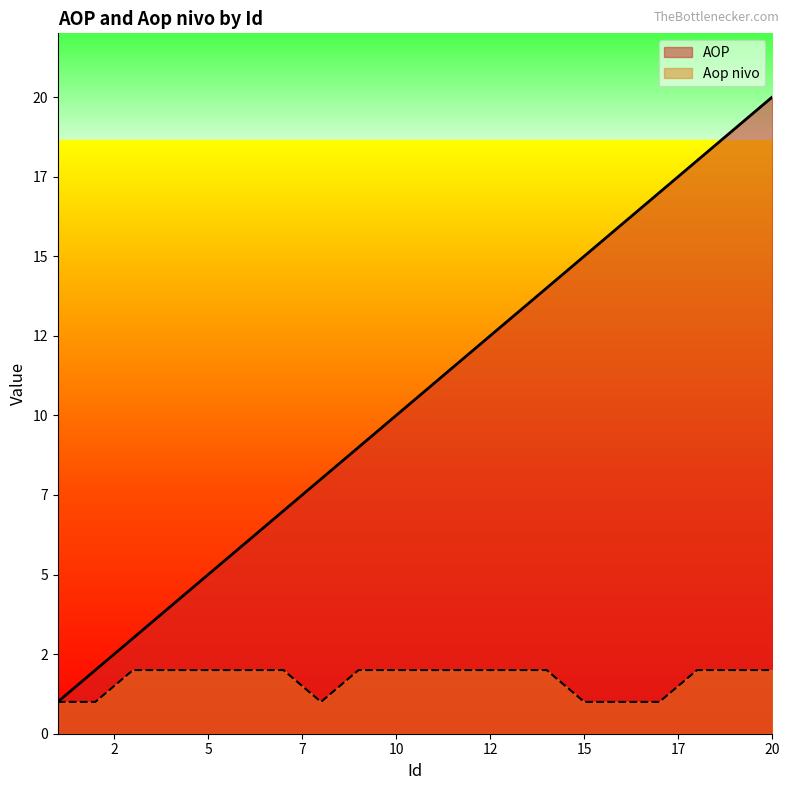

Which series has the widest spread of values?

AOP